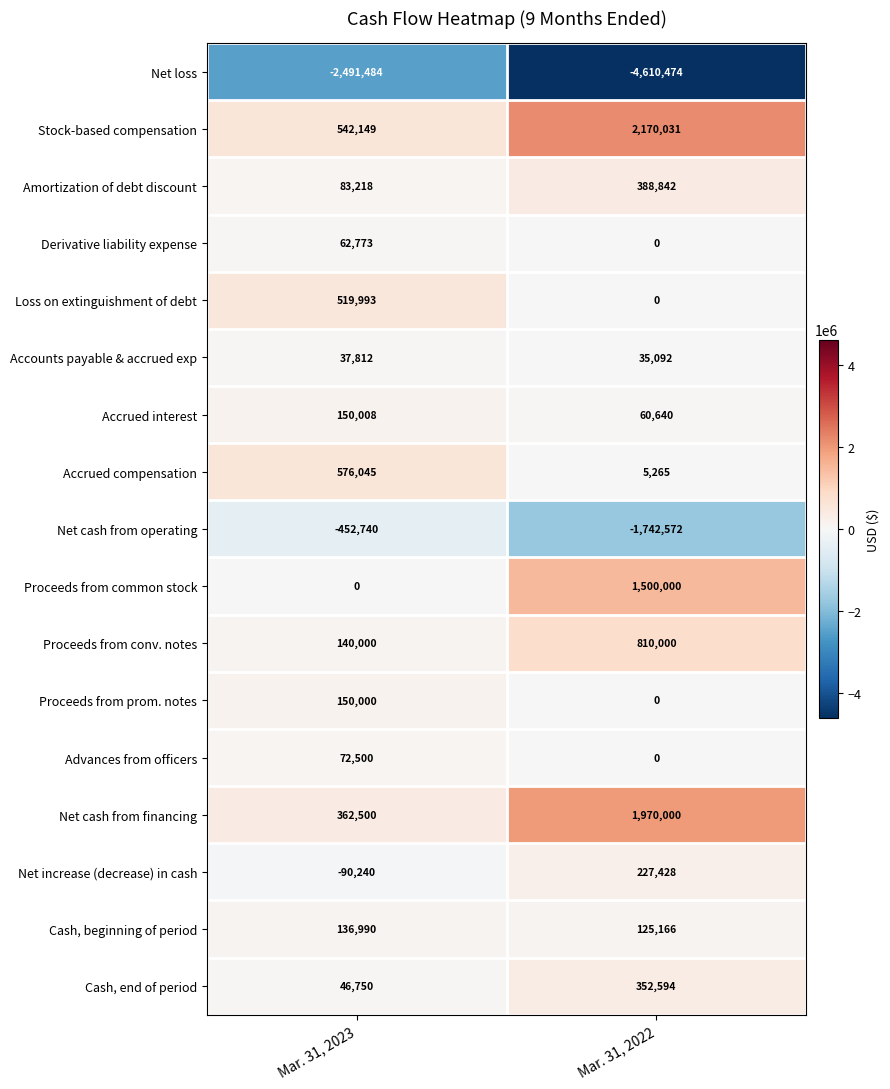

What is the lowest value of the Accrued compensation series?

5265